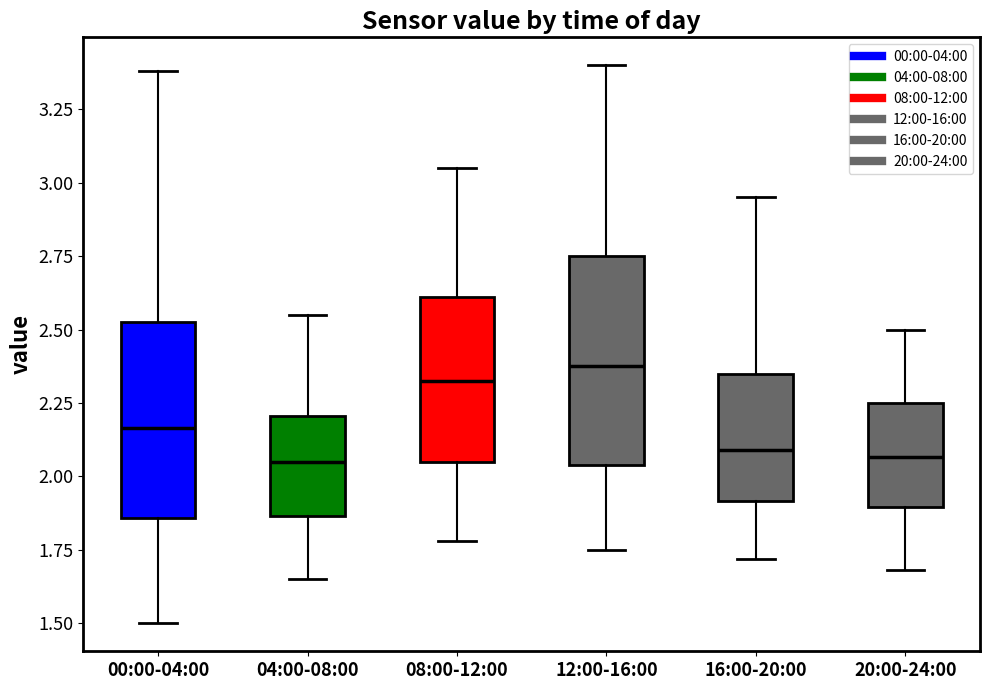

Reading left to right, transcribe this box plot: for each box, give where its median line is, the range the box spans, and where its two whiskers end, as read against the y-axis. The values are not printed on the chart, so give them approximately, as read against the axis.

00:00-04:00: median 2.15, box 1.85 to 2.55, whiskers 1.50 to 3.40
04:00-08:00: median 2.05, box 1.85 to 2.20, whiskers 1.65 to 2.55
08:00-12:00: median 2.35, box 2.05 to 2.60, whiskers 1.80 to 3.05
12:00-16:00: median 2.40, box 2.05 to 2.75, whiskers 1.75 to 3.40
16:00-20:00: median 2.10, box 1.90 to 2.35, whiskers 1.70 to 2.95
20:00-24:00: median 2.05, box 1.90 to 2.25, whiskers 1.70 to 2.50